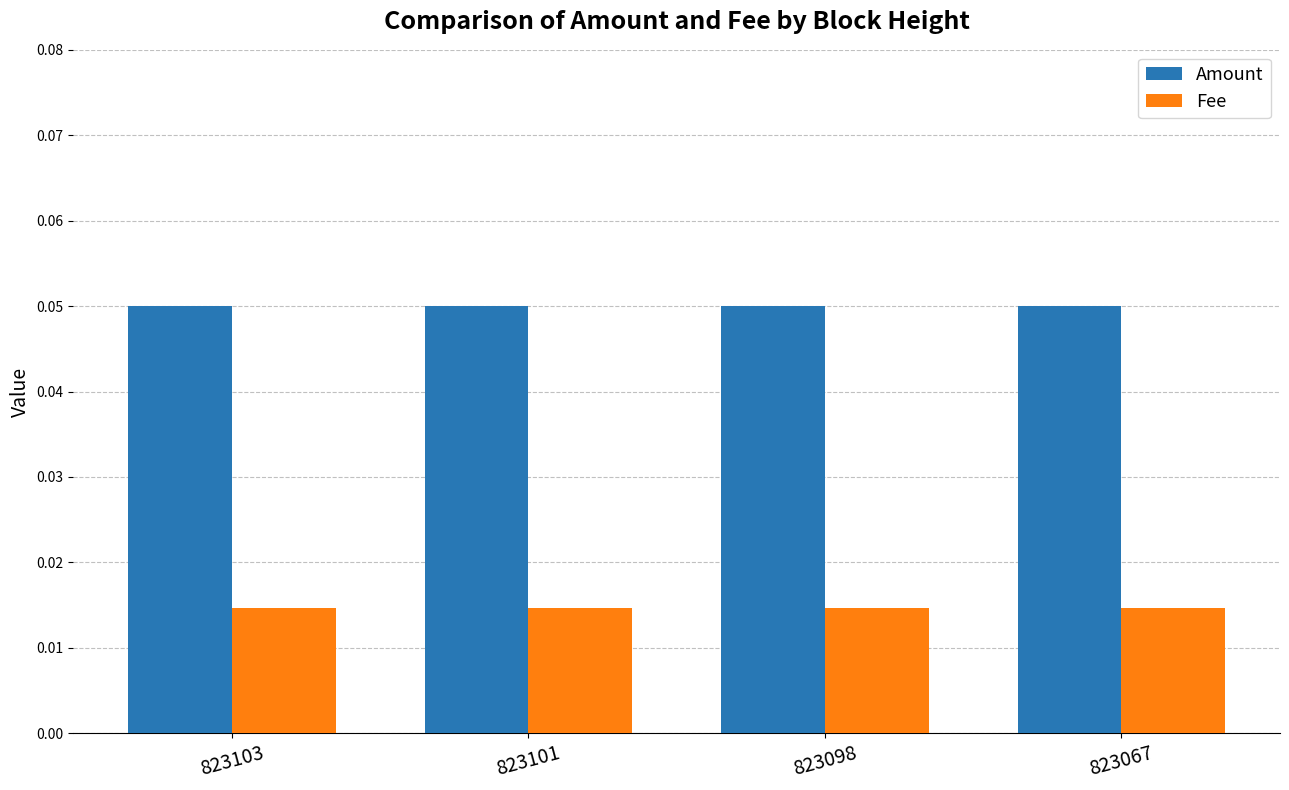

Rank the series by their average value, from lowest to highest.

Fee, Amount